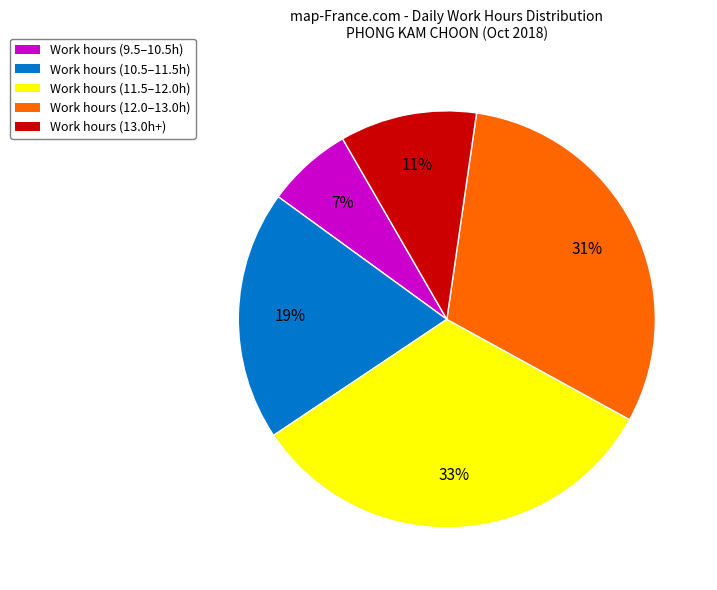

Combined, do Work hours (11.5–12.0h) and Work hours (13.0h+) account for over 50%?

No